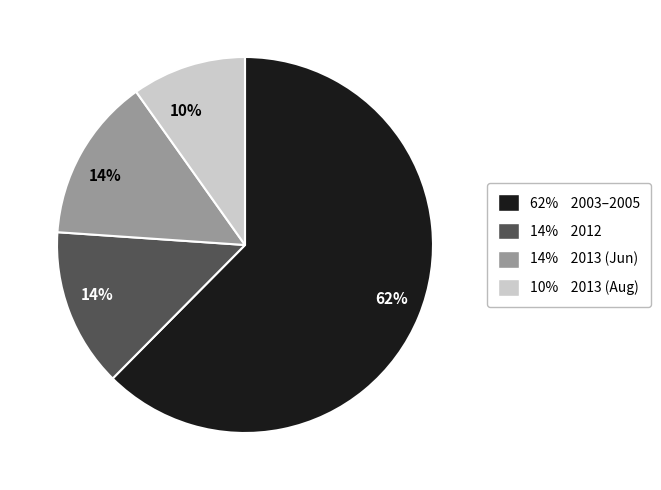

Is there a majority slice in this chart?

Yes